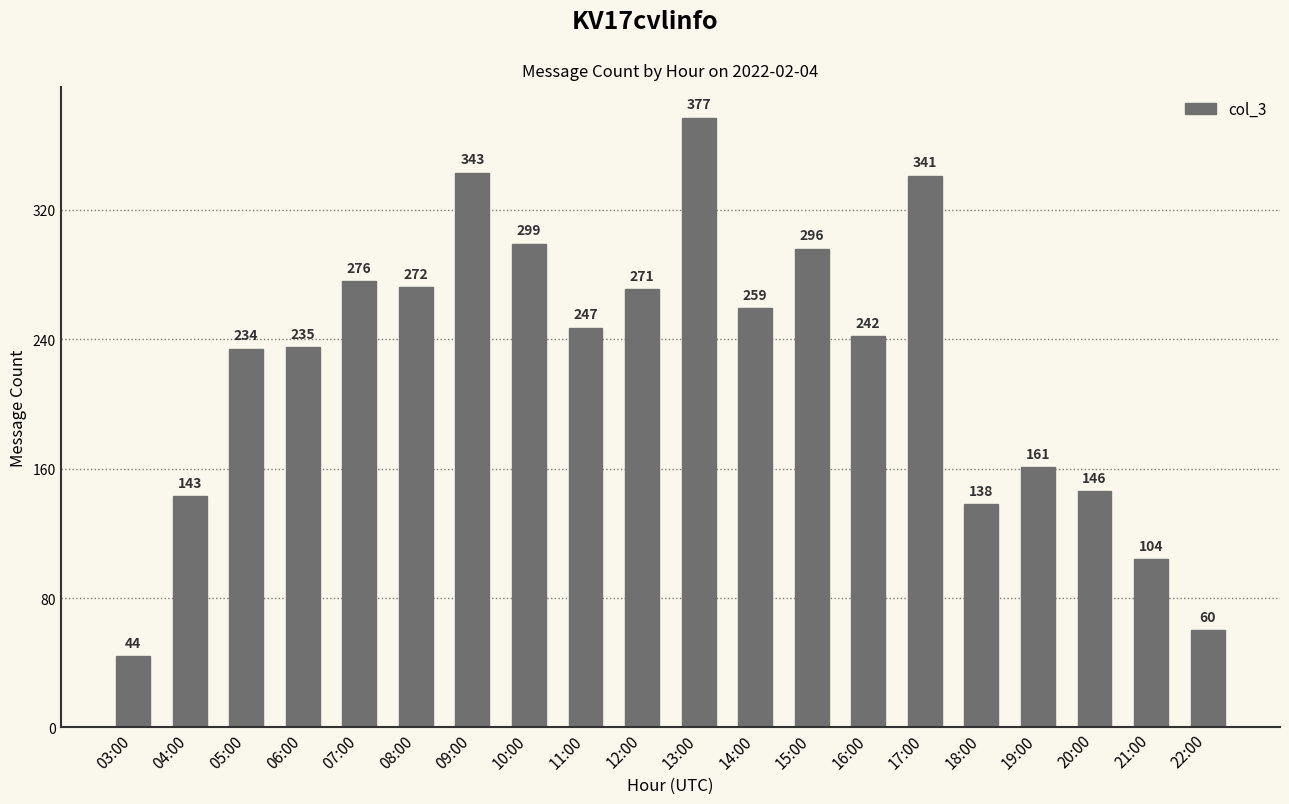

What value does the data have at 22:00, to the nearest 10?

60